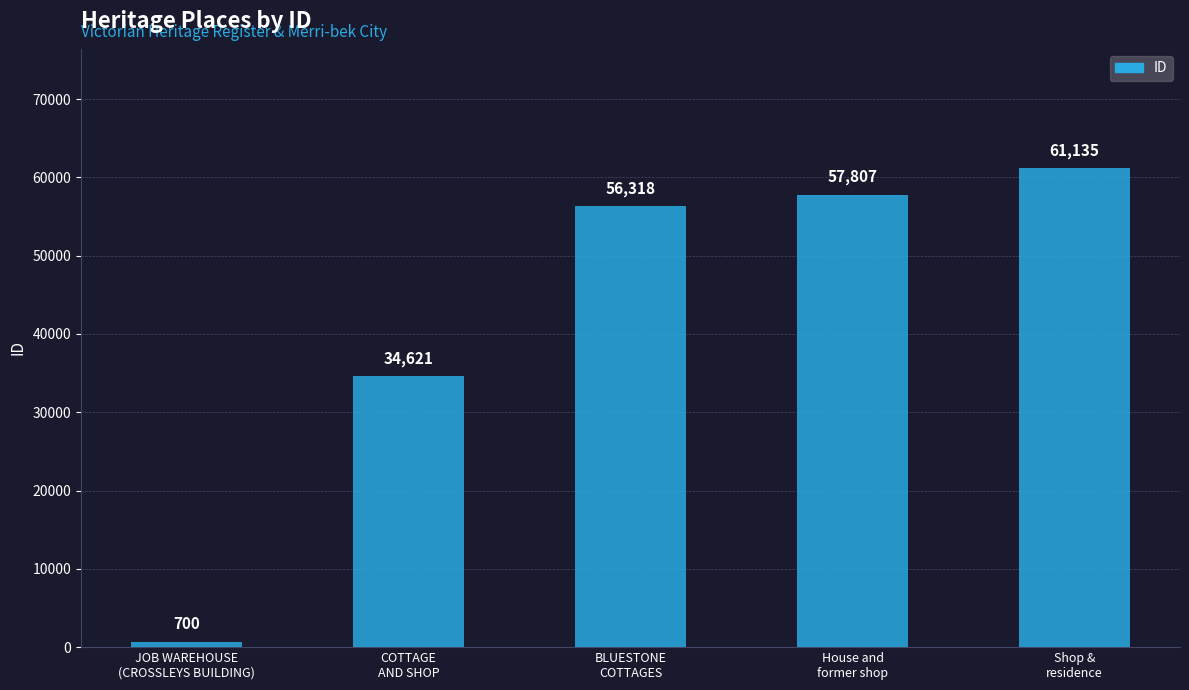

What is the value of the 1st bar from the left?

700